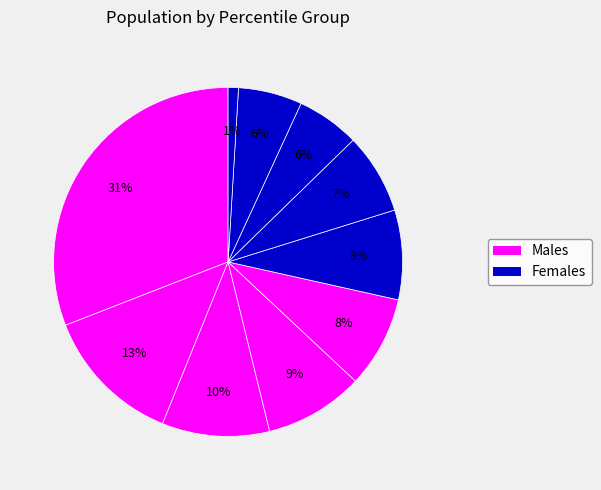

What is the smallest slice in the pie chart?

pct95